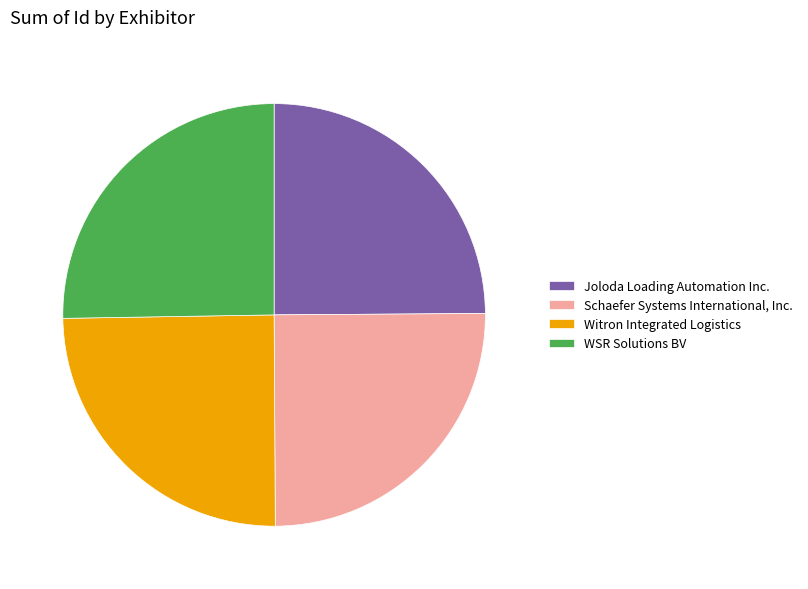

Is the sum of WSR Solutions BV and Joloda Loading Automation Inc. greater than half?

Yes